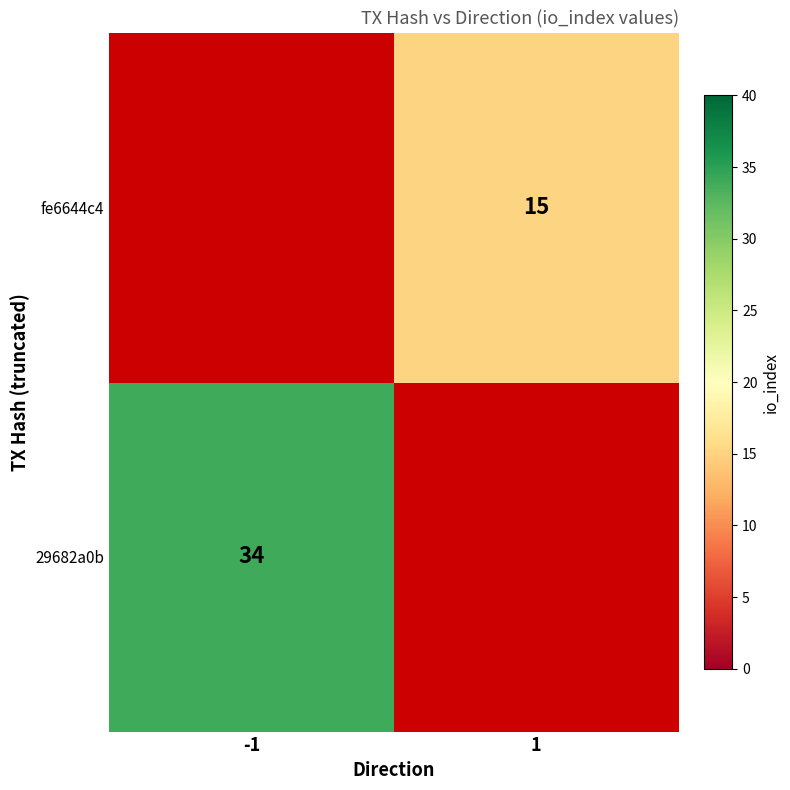

What is the minimum value shown in the chart?

15.0